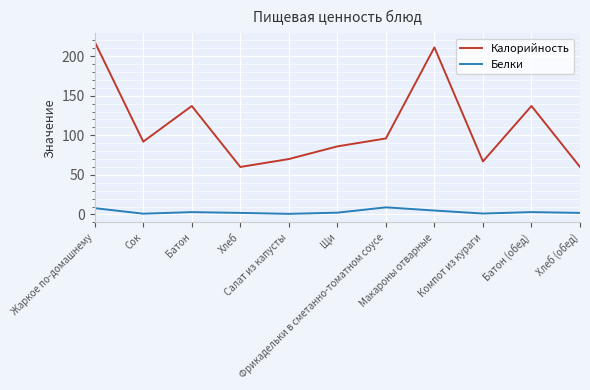

True or false: Калорийность and Белки intersect in this chart.

False